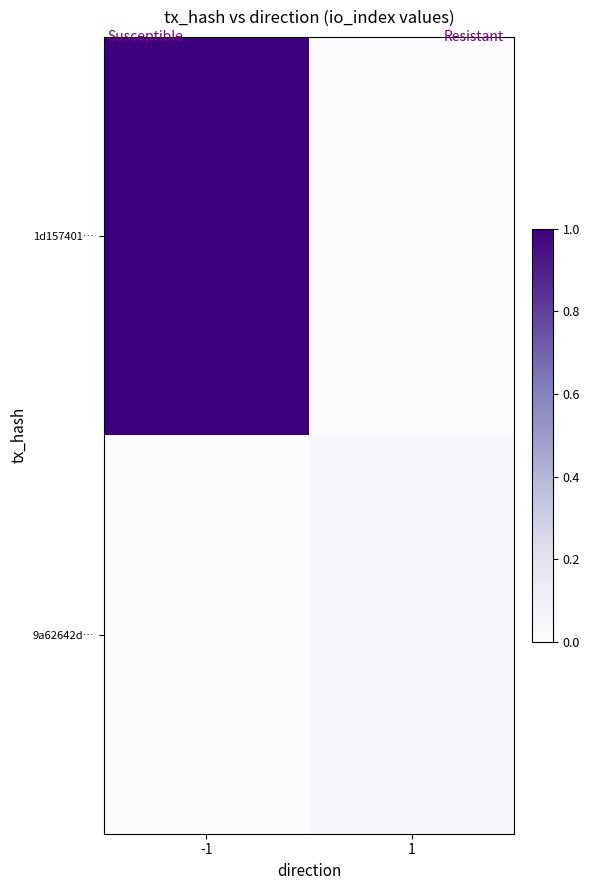

Reading left to right, list all the values displayed in this chart.

1d157401…: -1=1.0	1=0.0
9a62642d…: -1=0.0	1=0.0